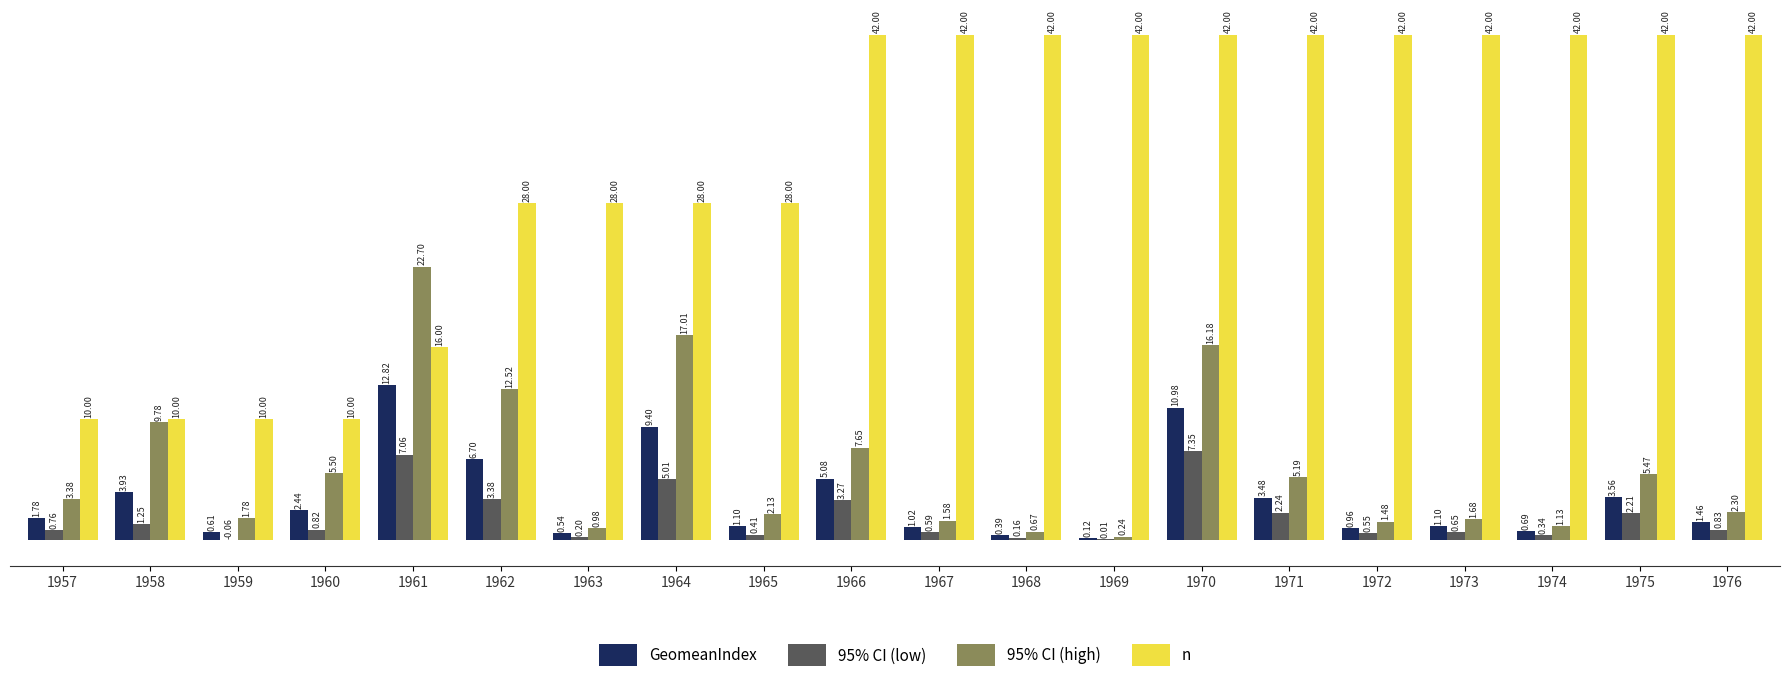

What is the spread (max minus min) of values at 1971?

39.8